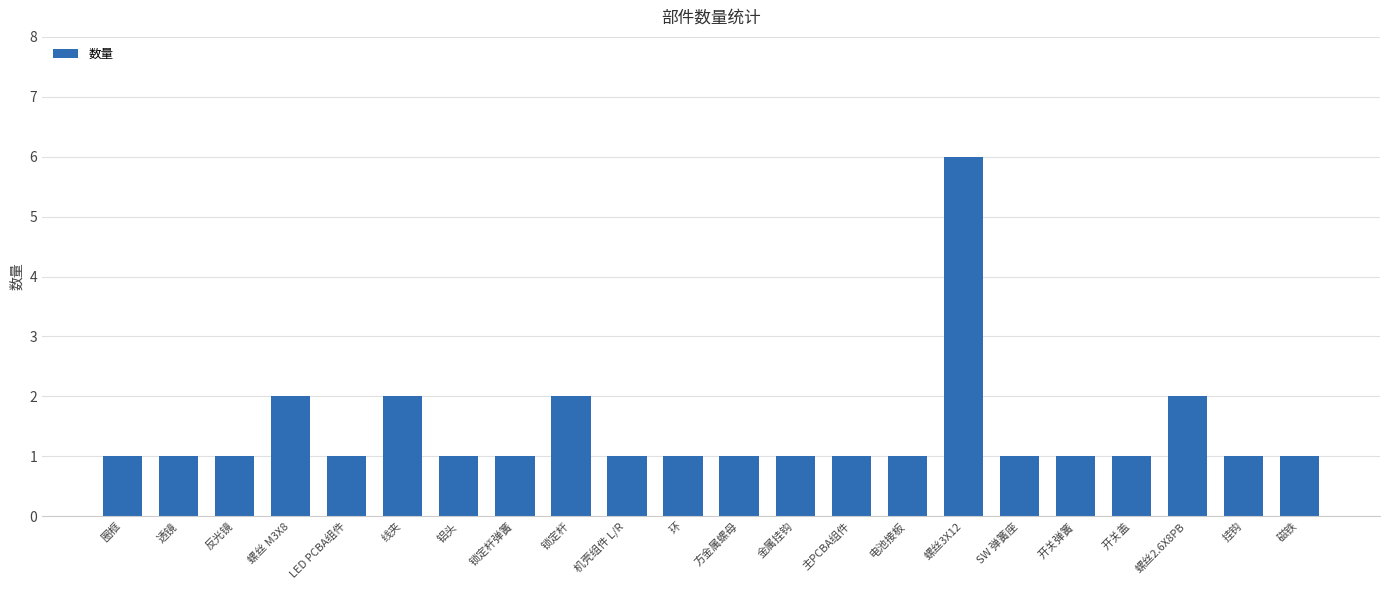

What is the sum of the values at 电池接板 and 方金属螺母?

2